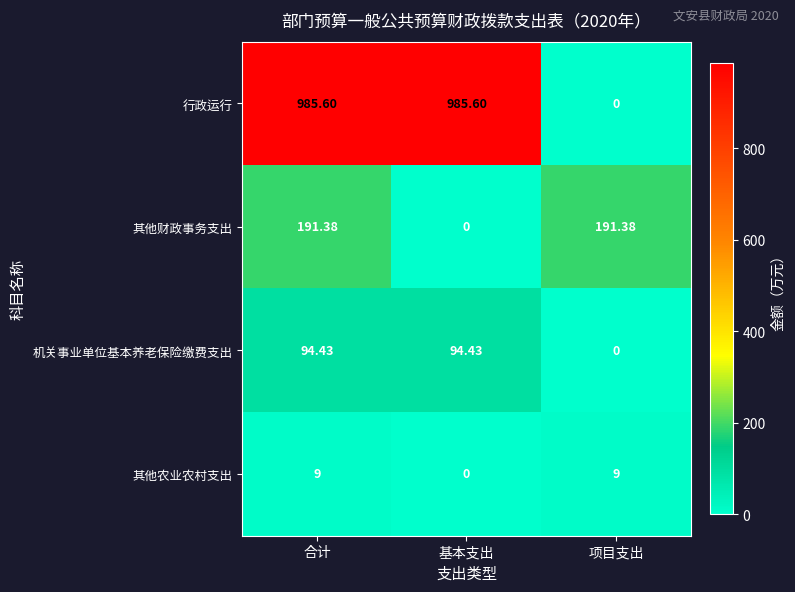

Which series has the largest total across all categories?

行政运行